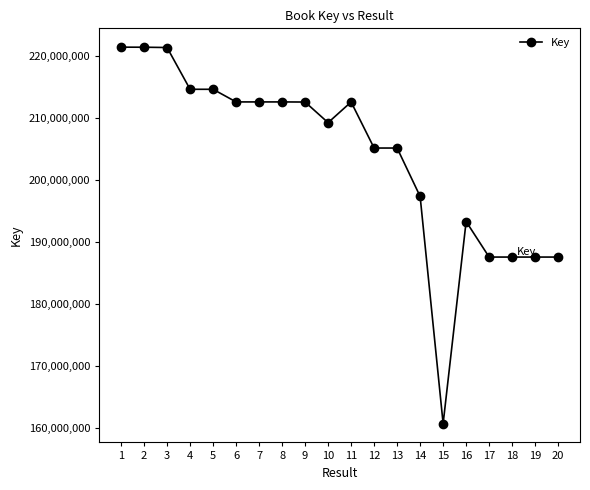

What is the value of the 4th point from the left?

214692200